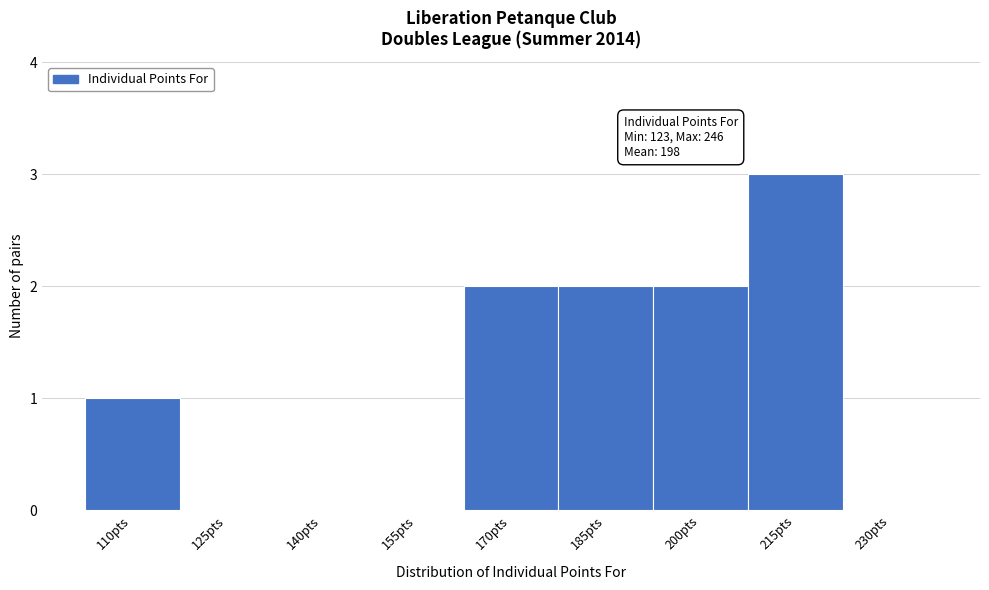

Reading right to left, list all the values displayed in this chart.

230pts=0	215pts=3	200pts=2	185pts=2	170pts=2	155pts=0	140pts=0	125pts=0	110pts=1